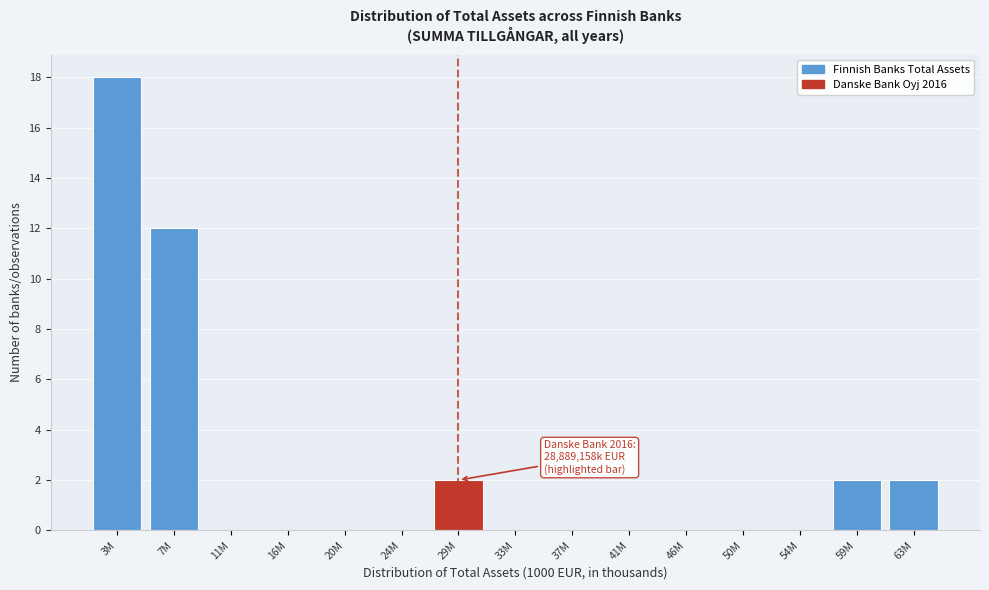

Reading left to right, list all the values displayed in this chart.

3M=18	7M=12	11M=0	16M=0	20M=0	24M=0	29M=2	33M=0	37M=0	41M=0	46M=0	50M=0	54M=0	59M=2	63M=2